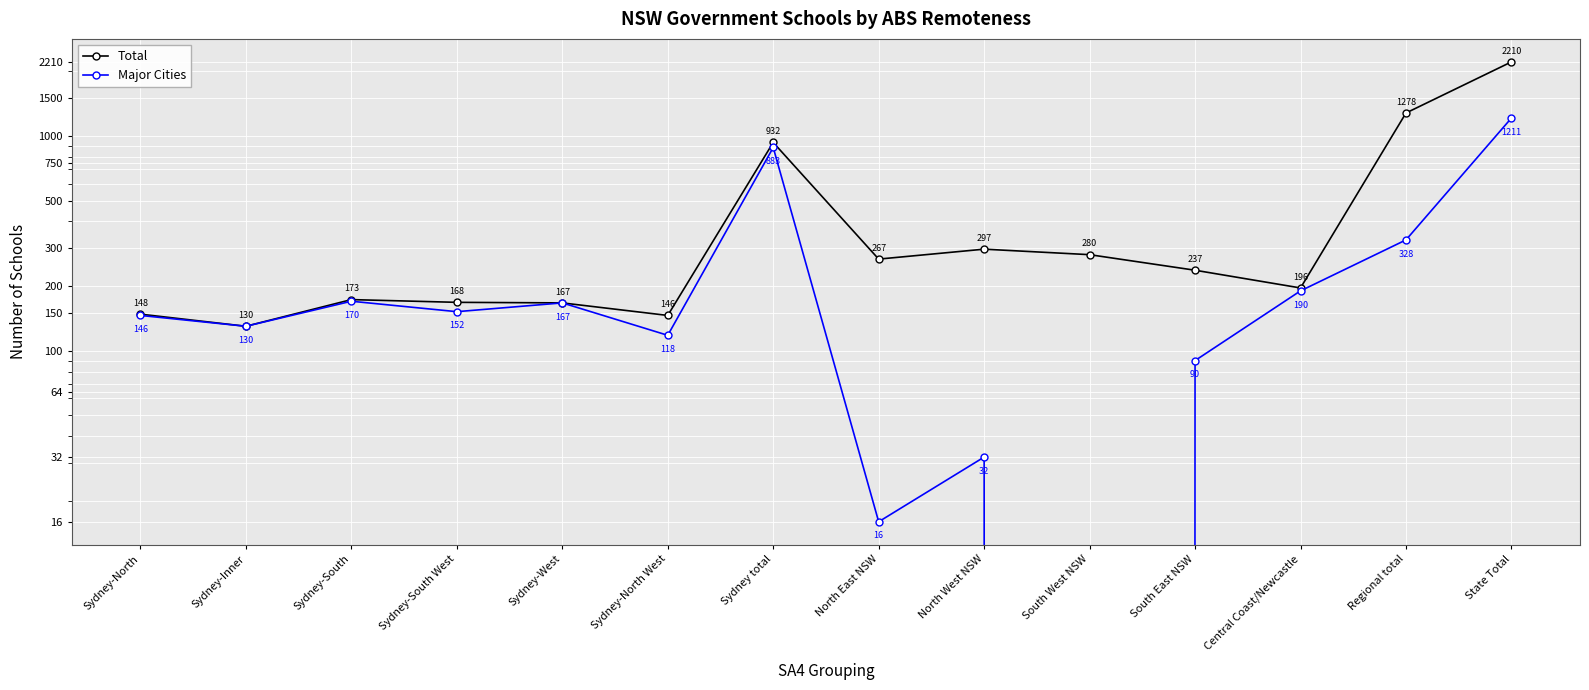

What is the greatest value displayed?

2210